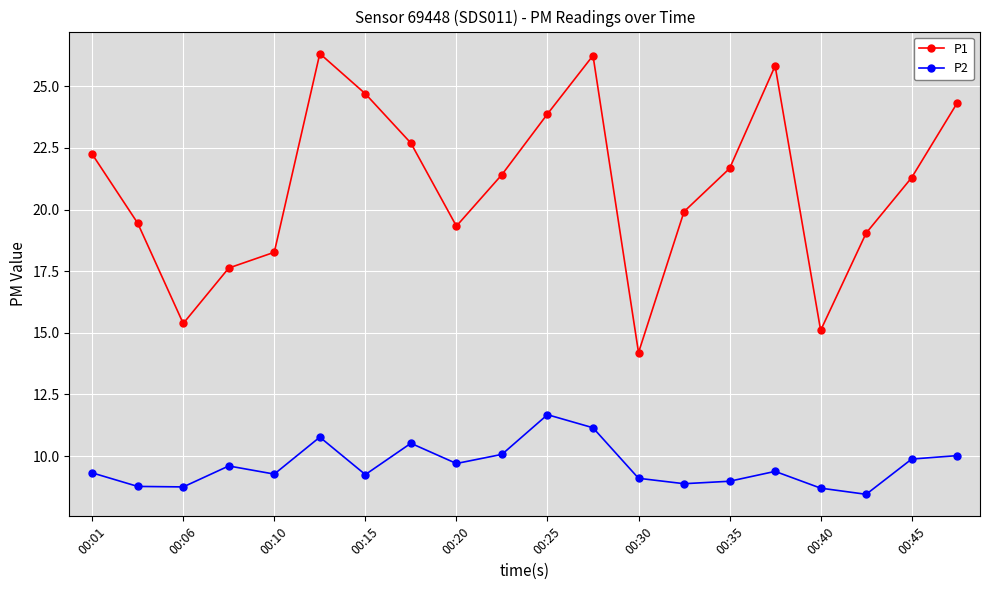

What is the average value of the P2 series?

9.6